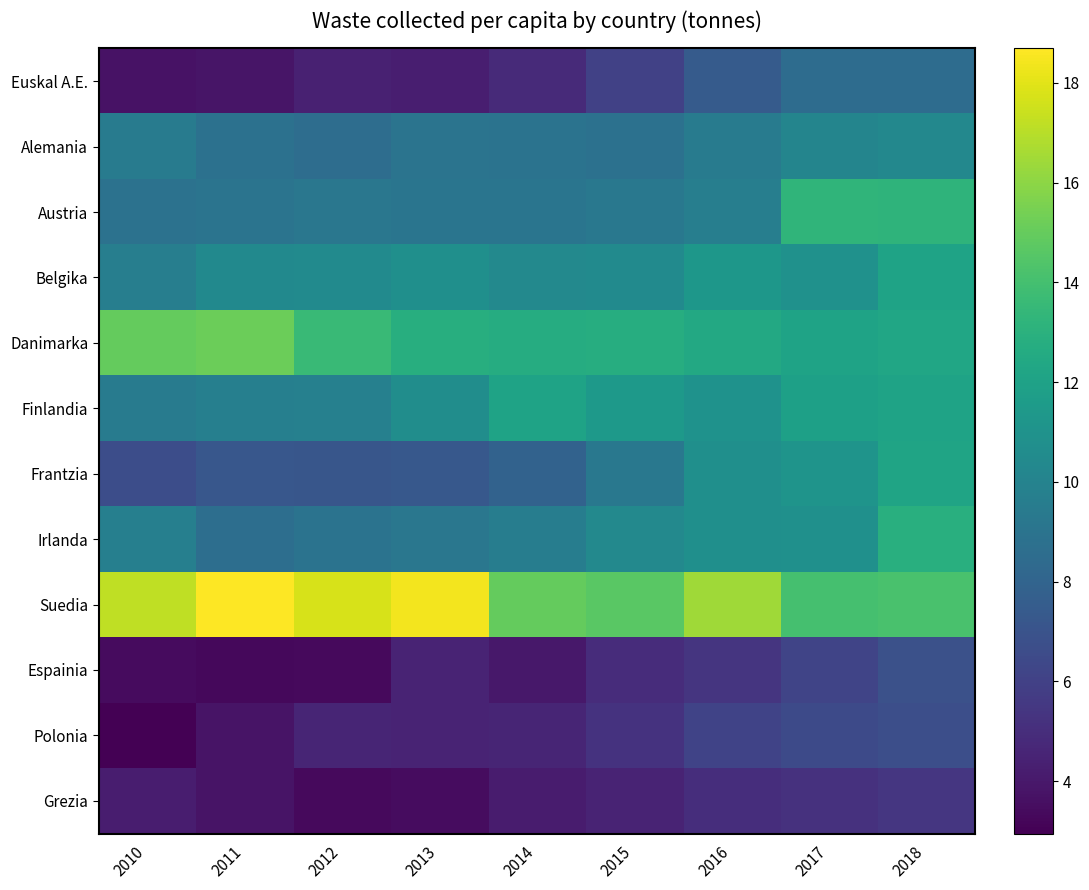

True or false: Frantzia has a value of 18.5 at 2016.

False